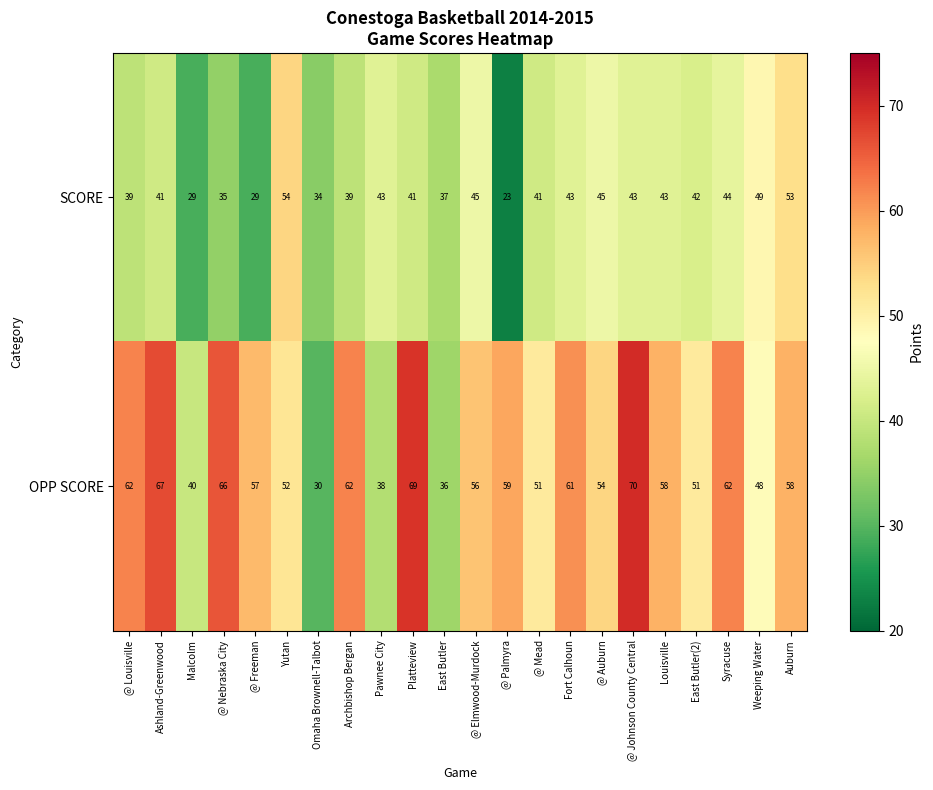

What is the greatest value displayed?

70